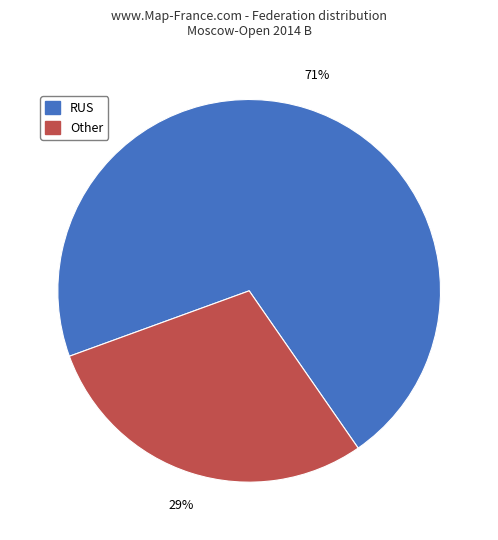

Rank the categories by value from highest to lowest.

RUS, Other